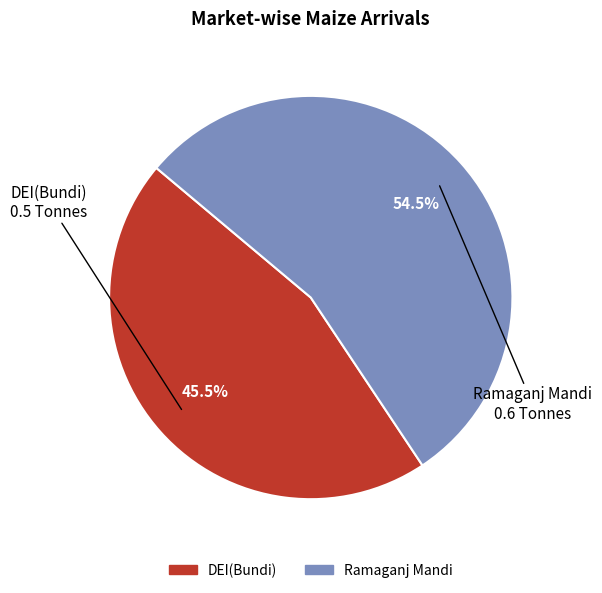

Between Ramaganj Mandi and DEI(Bundi), which is larger?

Ramaganj Mandi